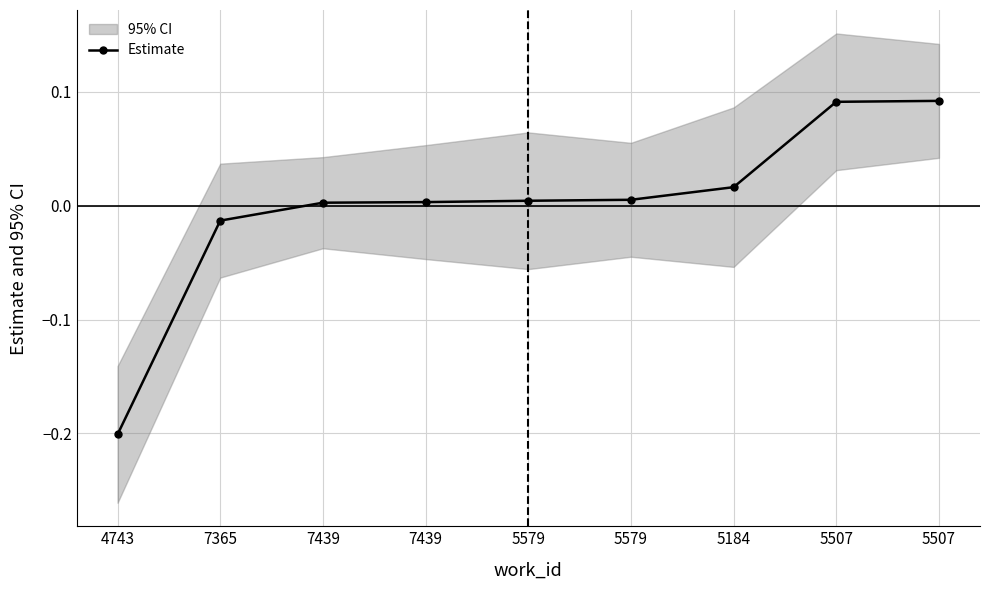

True or false: the data shows 0.0 at 5184.

False